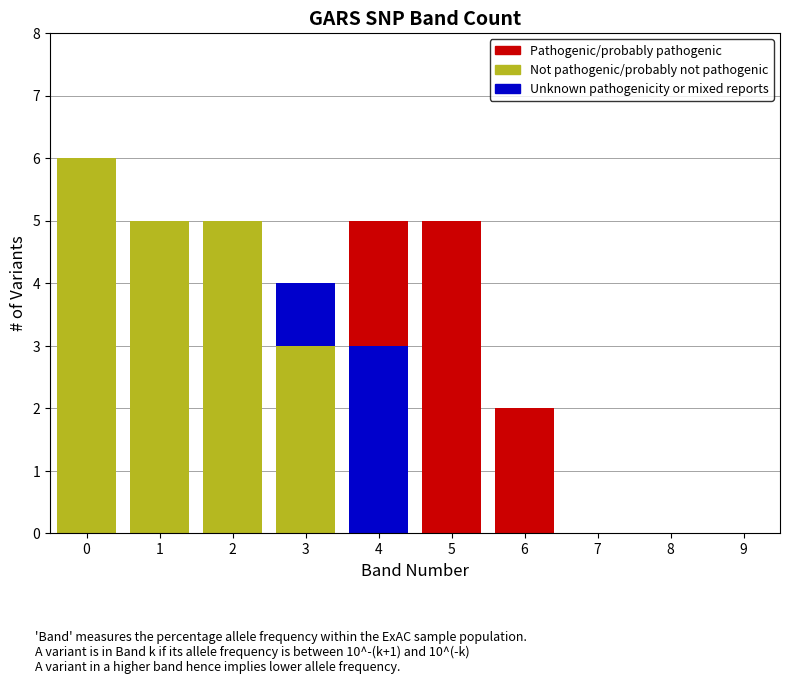

The Not pathogenic/probably not pathogenic series shows 5 at 2. True or false?

True